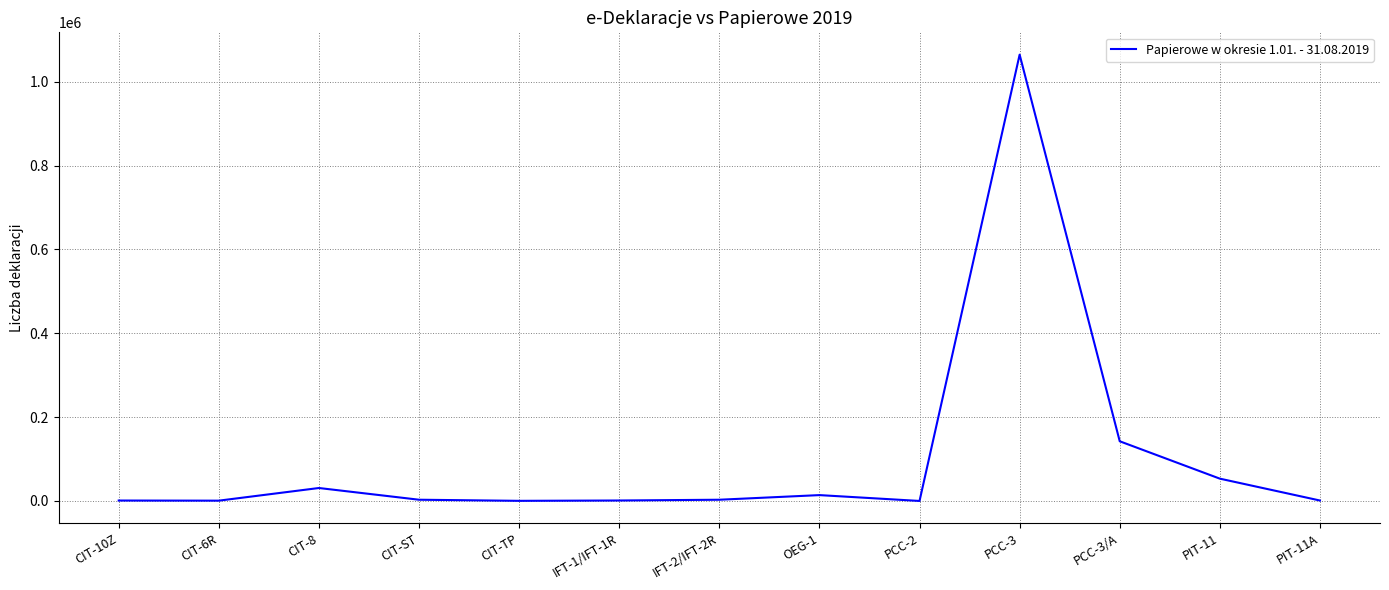

What is the minimum value shown in the chart?

32